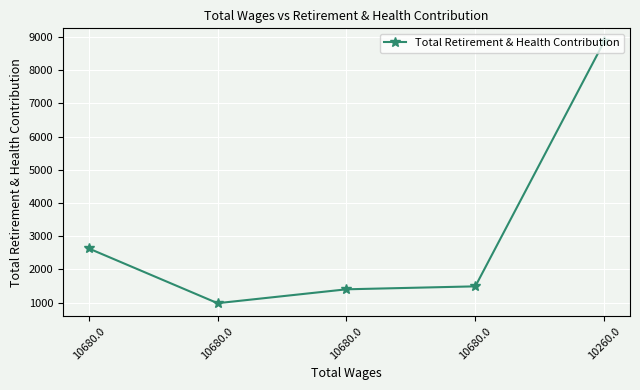

How many values are below 1491?

2